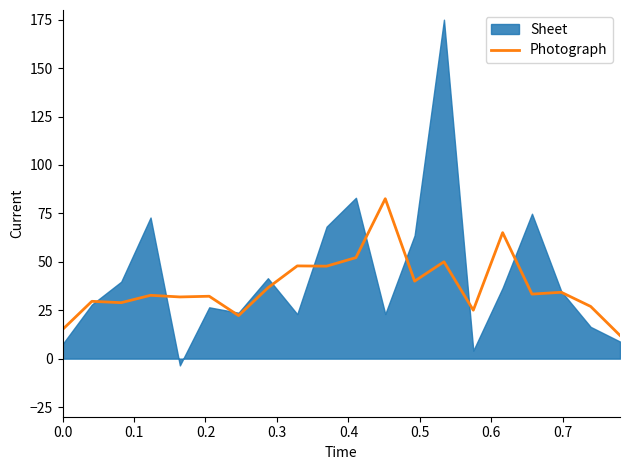

What is the minimum value for Photograph?

12.0